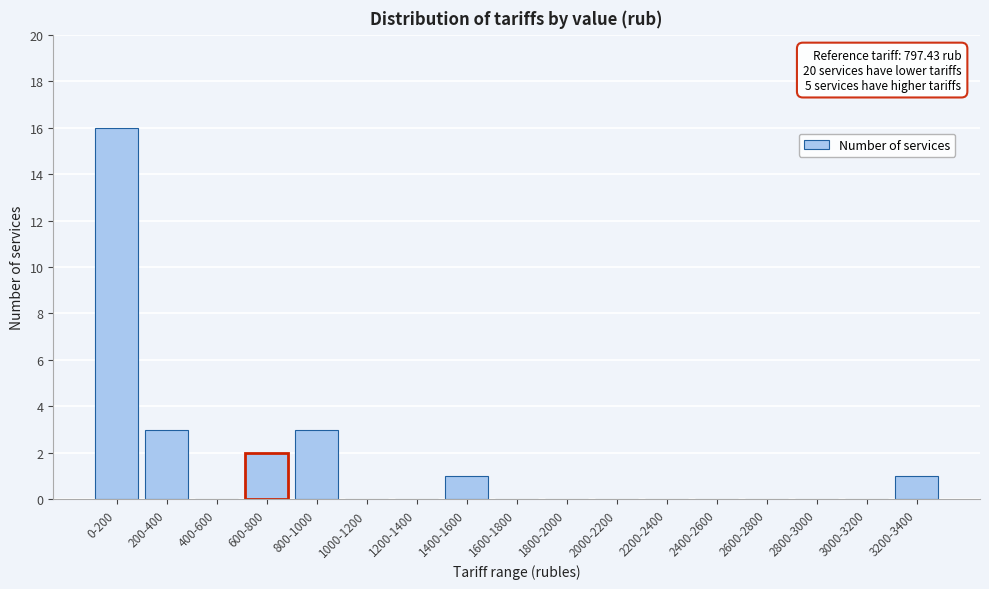

Reading left to right, what are all the values shown in this chart?

0-200=16	200-400=3	400-600=0	600-800=2	800-1000=3	1000-1200=0	1200-1400=0	1400-1600=1	1600-1800=0	1800-2000=0	2000-2200=0	2200-2400=0	2400-2600=0	2600-2800=0	2800-3000=0	3000-3200=0	3200-3400=1